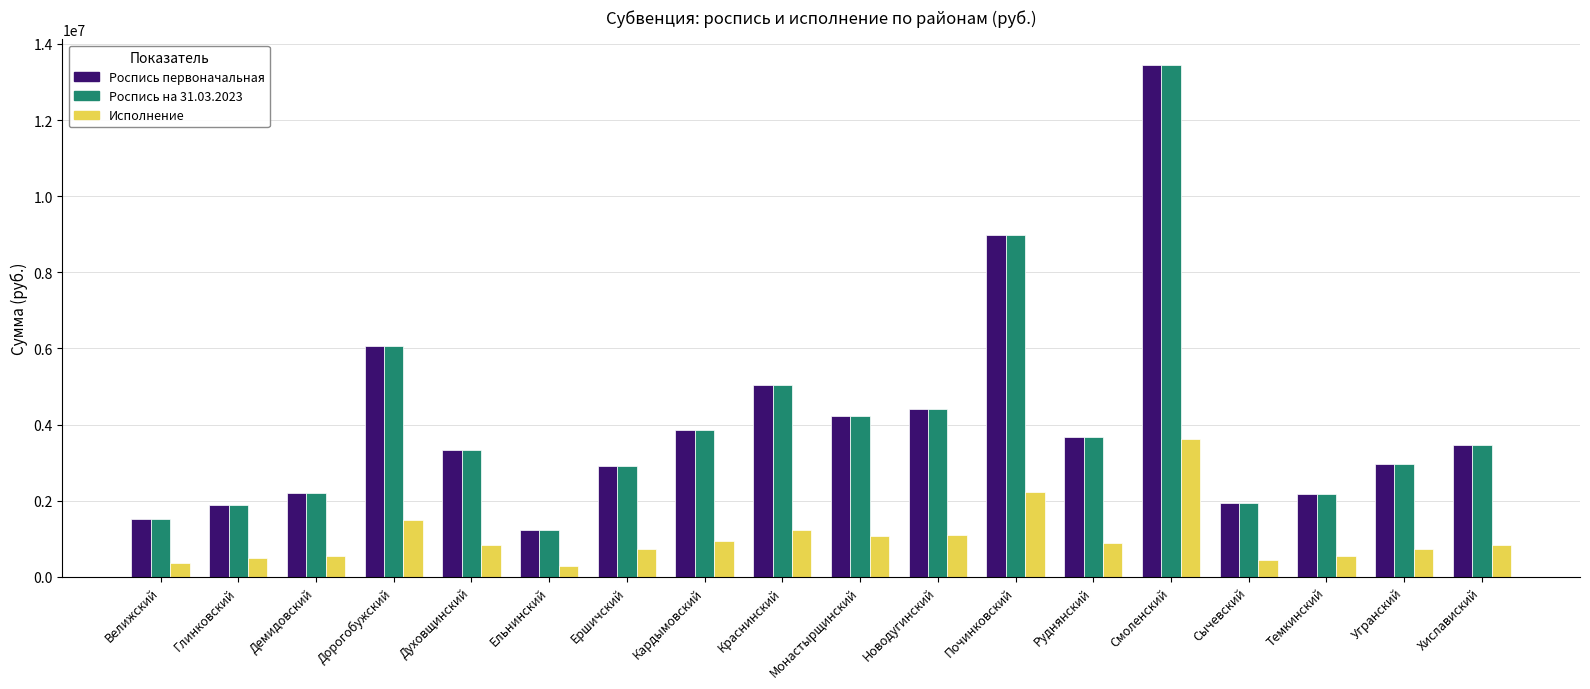

What is the value of the Роспись первоначальная bar at the 18th from the left?

3451700.0